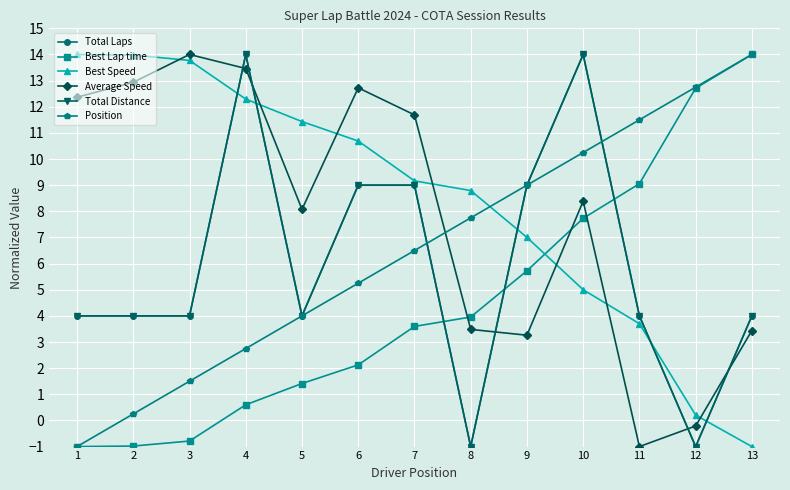

Which series changed the most between 7 and 8?

Total Distance